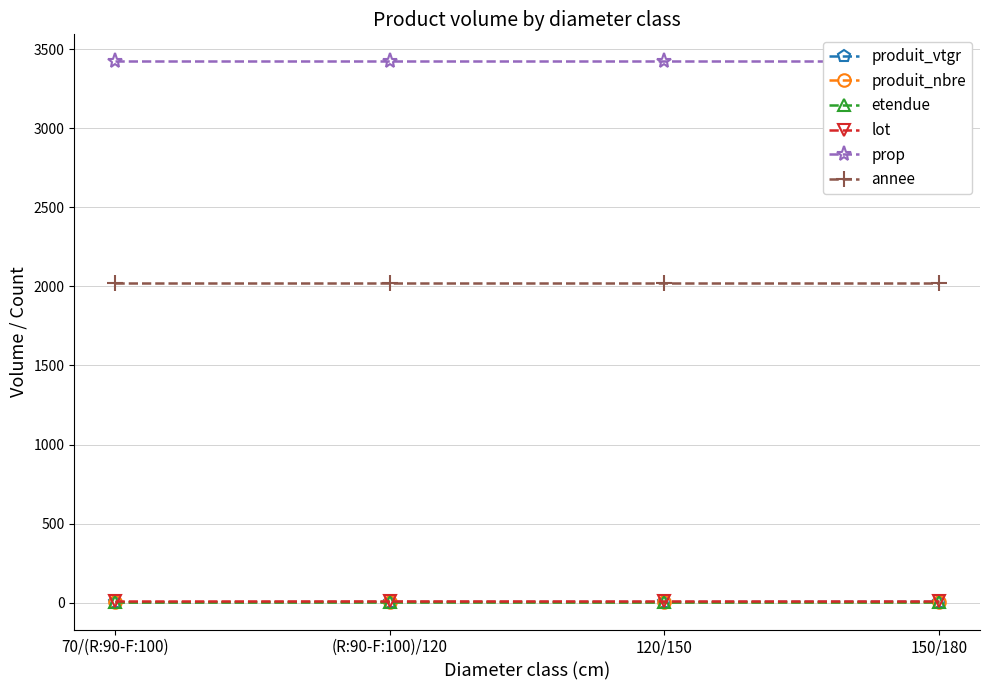

The value of prop at 150/180 is 5847.8. True or false?

False